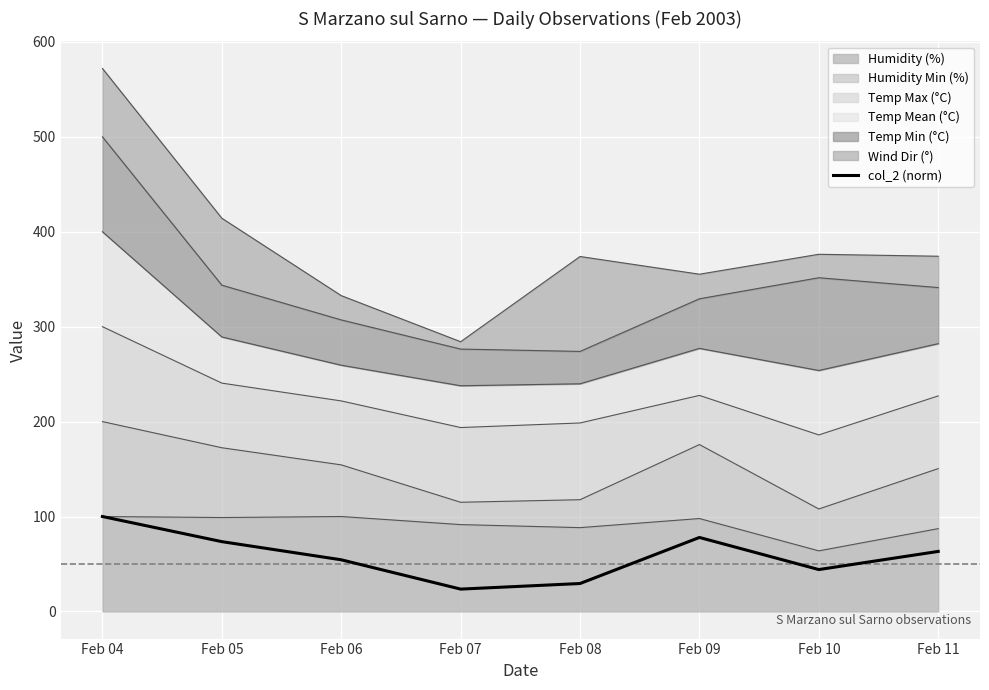

How many categories are shown in the chart?

8